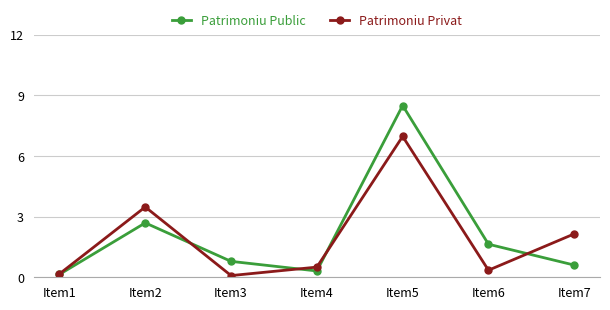

Where is Patrimoniu Public nearest to the value 4?

Item2